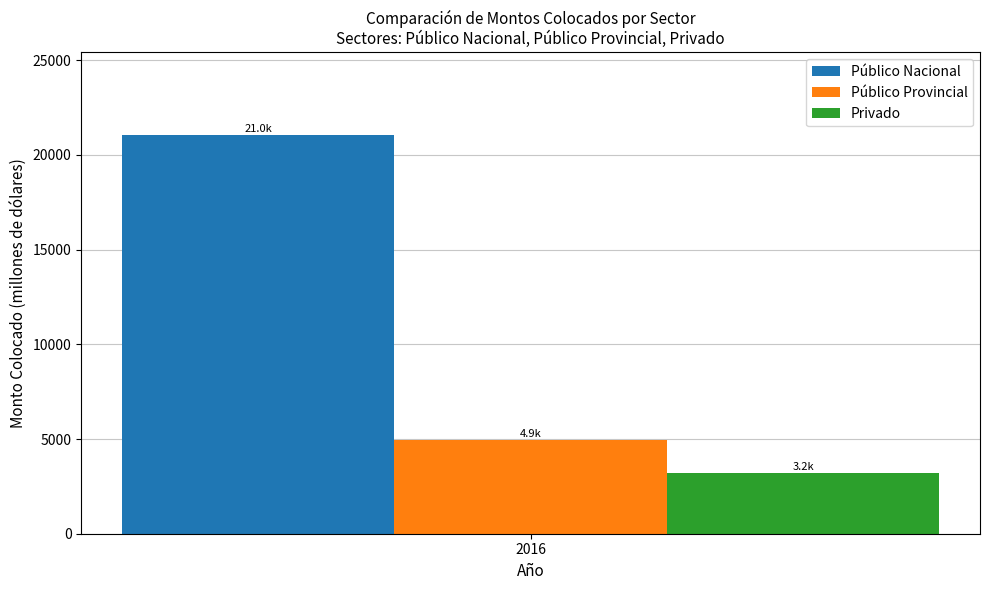

Reading left to right, what are all the values shown in this chart?

Público Nacional: 21043.9
Público Provincial: 4942.0
Privado: 3194.0